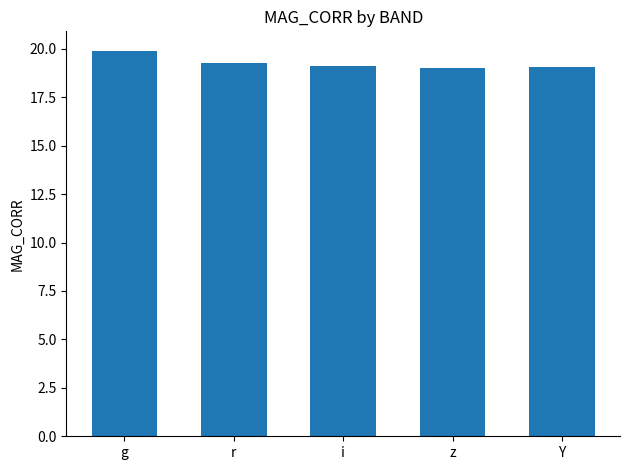

How many bars are there in total?

5